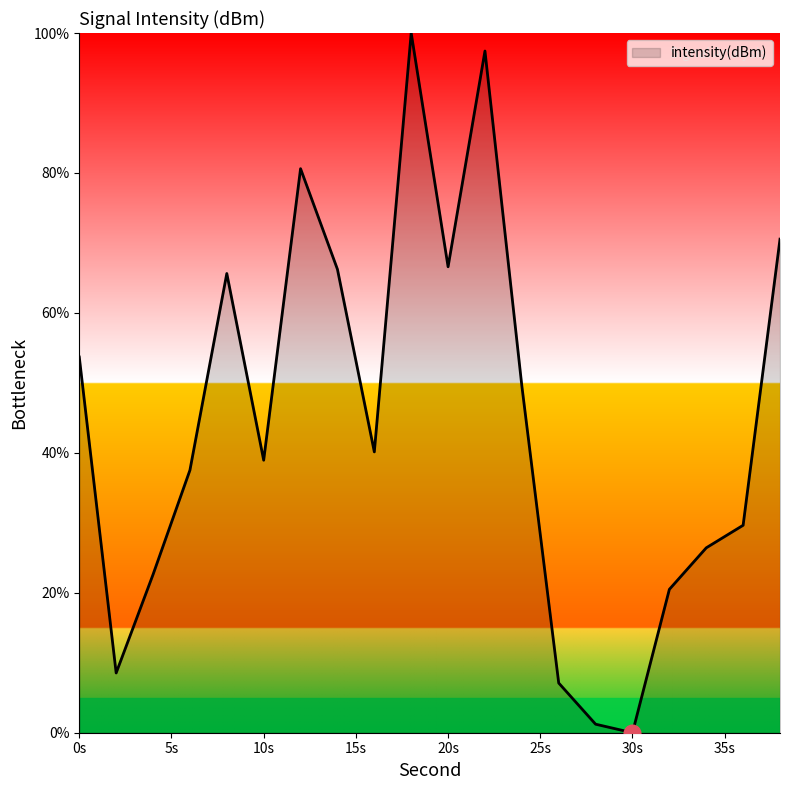

What is the difference between the maximum and minimum values?

100.0